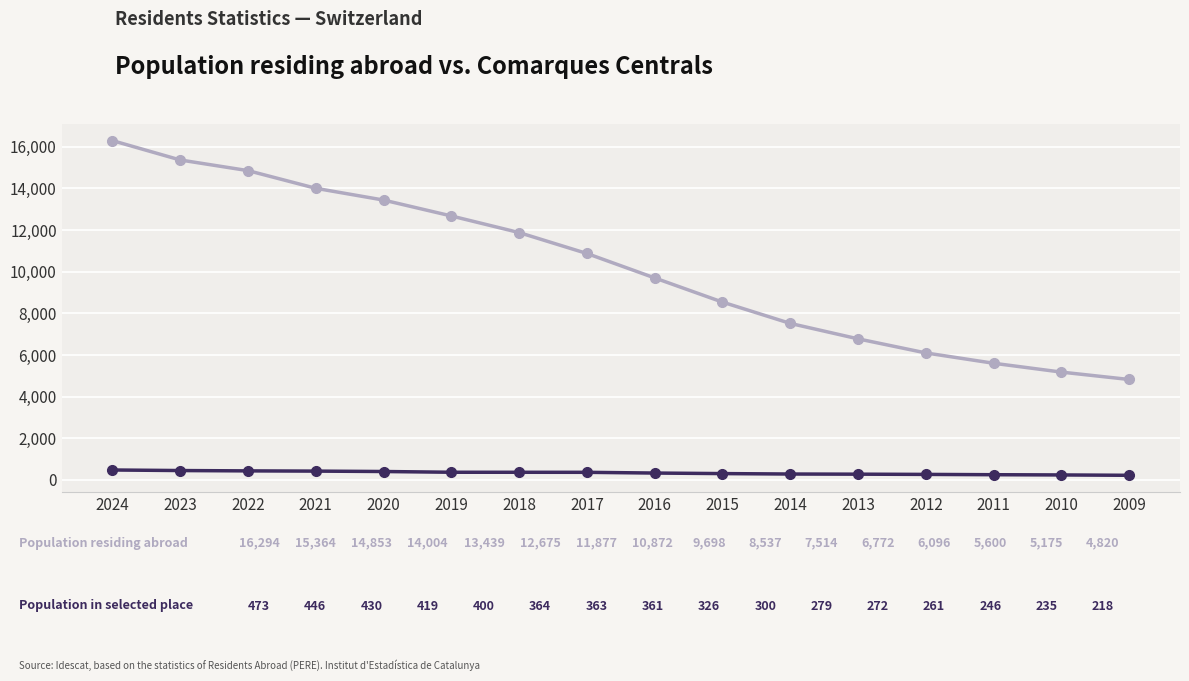

At which category is the sum across all series the highest?

2024